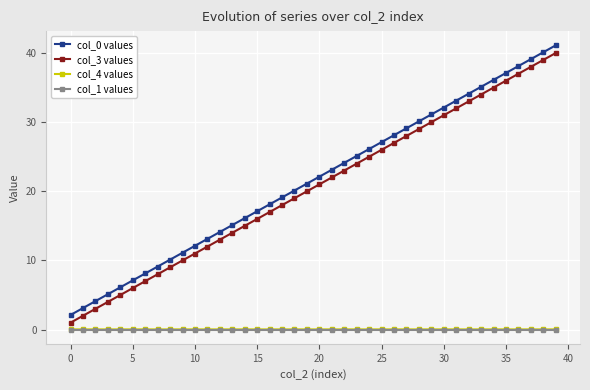

What is the average value of the col_0 values series?

21.6